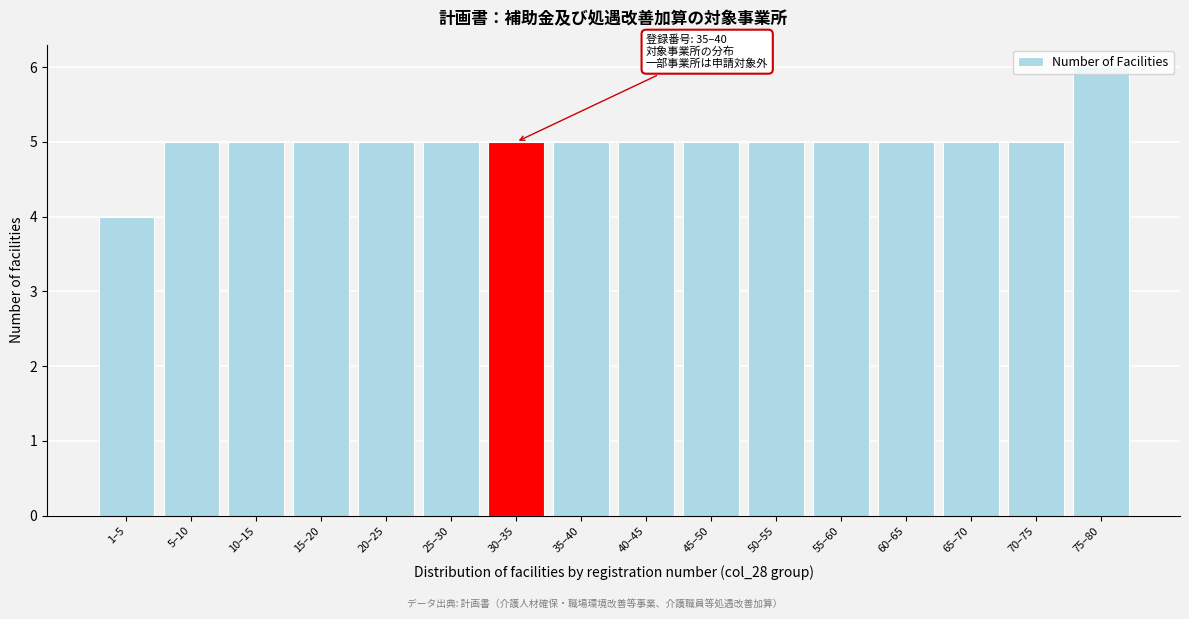

Is it true that the value at 70–75 is 5?

True